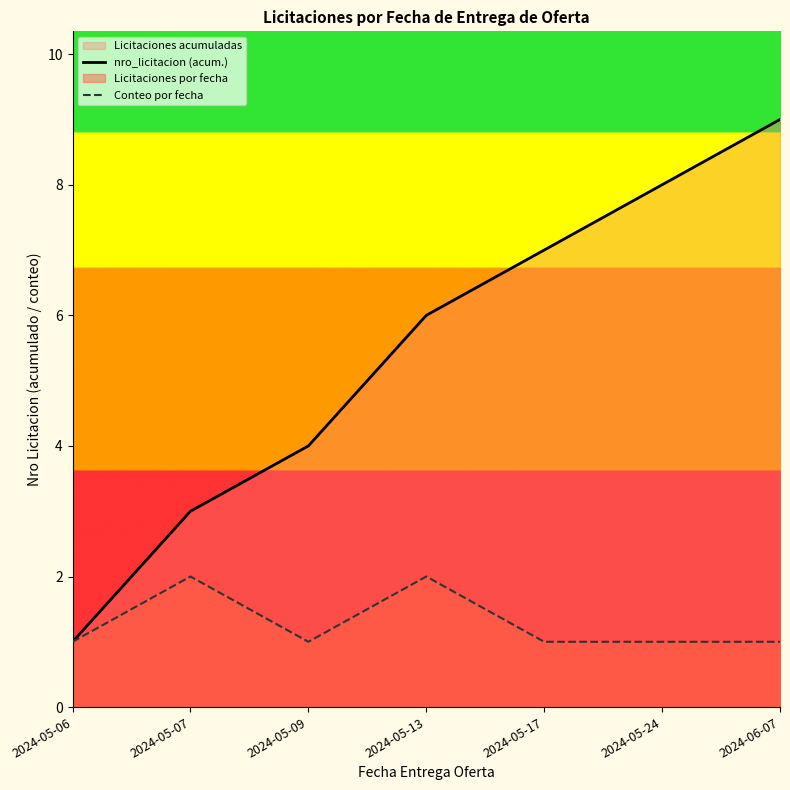

List the labels in order of Conteo por fecha value, largest first.

2024-05-07, 2024-05-13, 2024-05-06, 2024-05-09, 2024-05-17, 2024-05-24, 2024-06-07